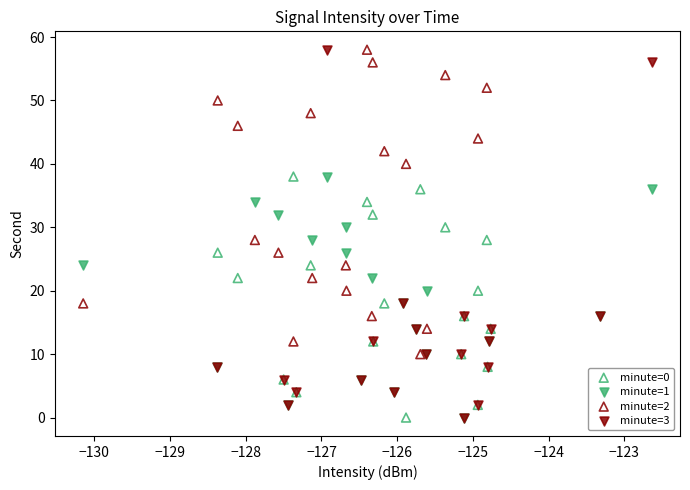

Which series has the widest spread of Y values?

minute=3